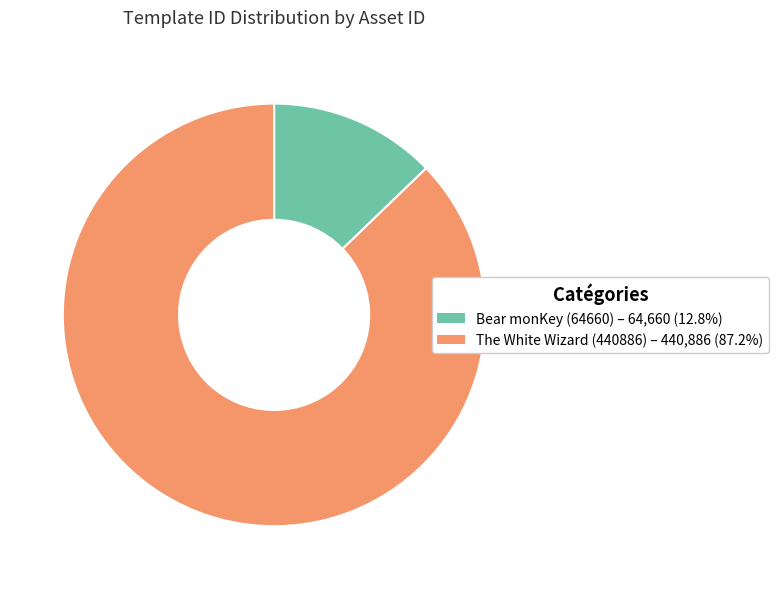

Is there any slice that represents more than half of the pie?

Yes